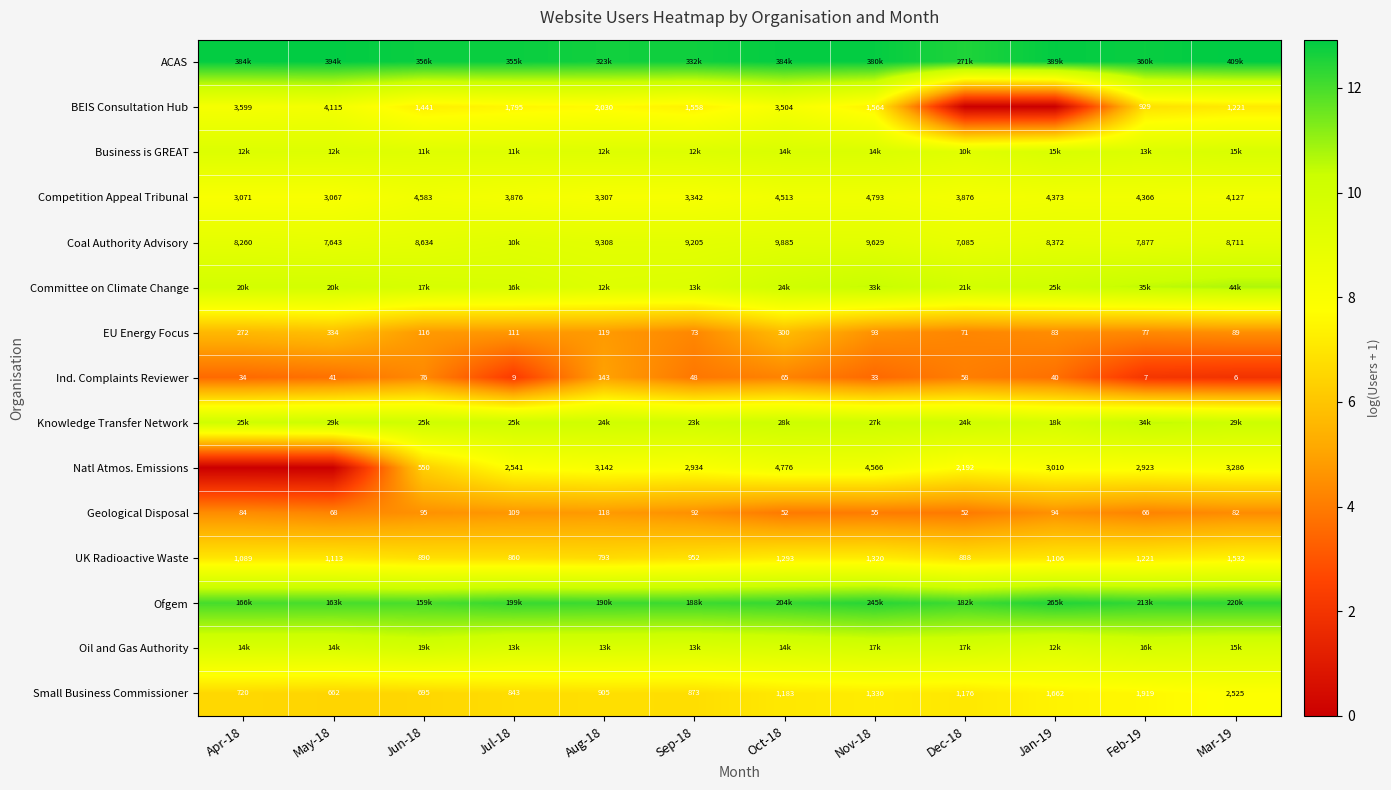

What is the sum of all Coal Authority Advisory values?

108.9